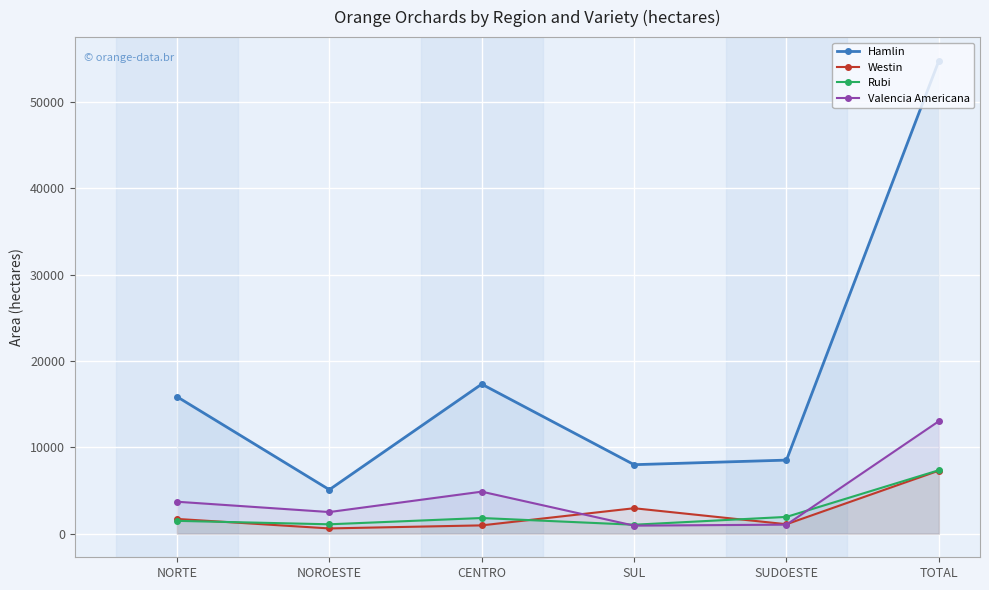

Reading left to right, what are all the values shown in this chart?

Hamlin: 15873	5092	17325	7991	8521	54802
Westin: 1705	604	958	2944	1090	7301
Rubi: 1482	1083	1811	1033	1940	7349
Valencia Americana: 3698	2502	4865	927	1041	13033